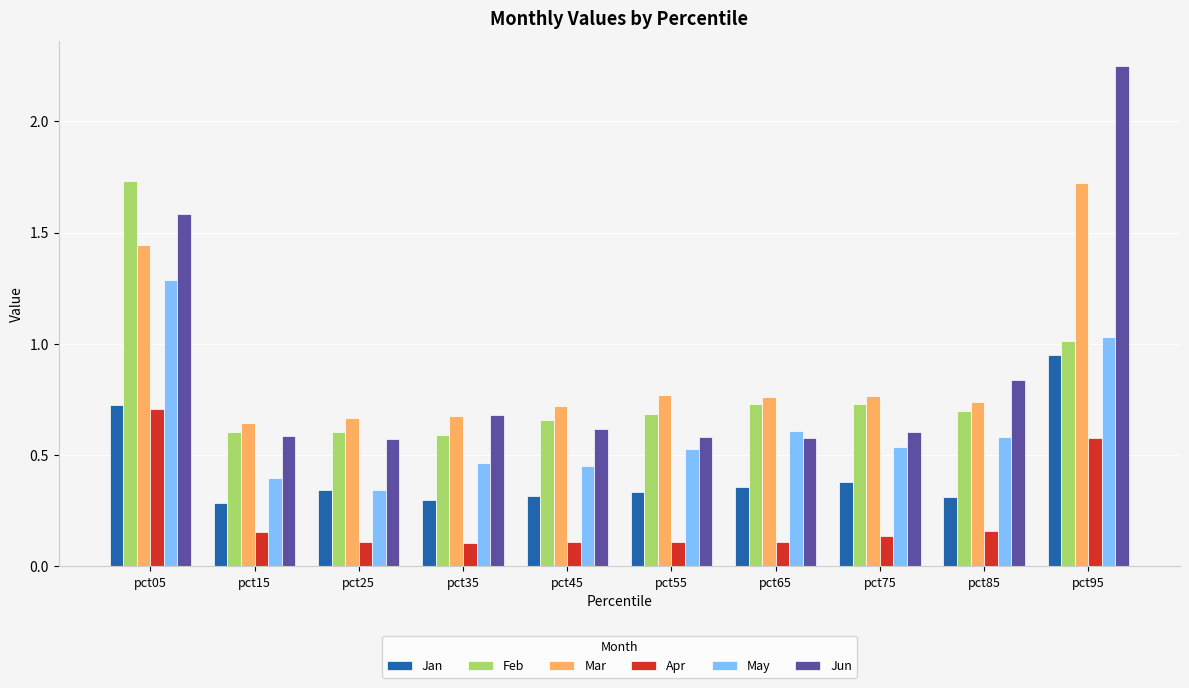

True or false: Jun has a value of 0.6 at pct65.

True